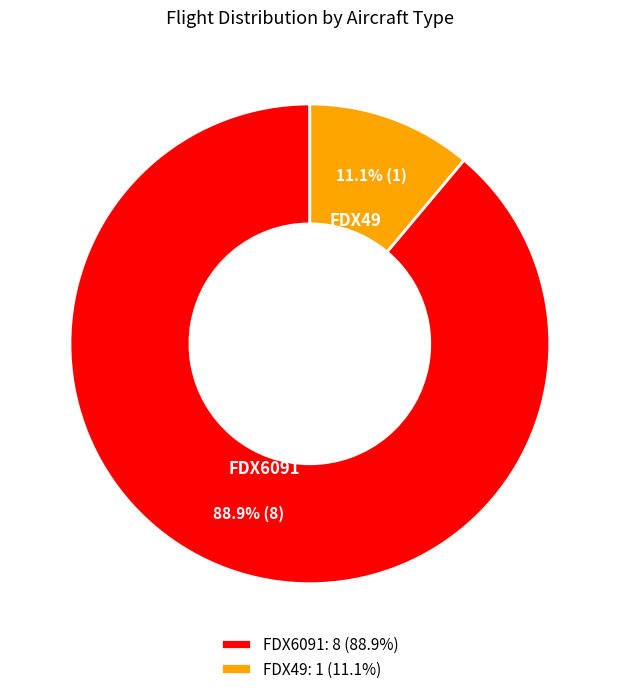

What is the majority slice?

FDX6091